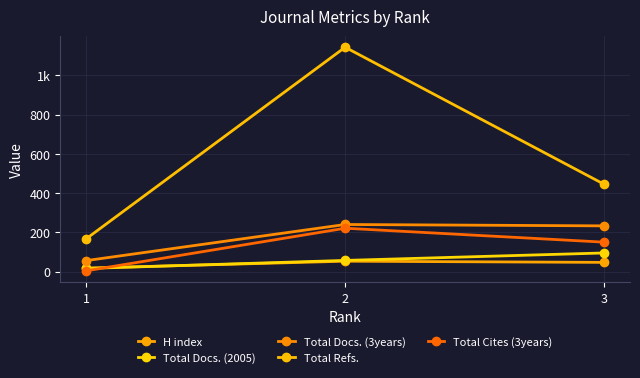

Is this an area chart (filled region under the line)?

No